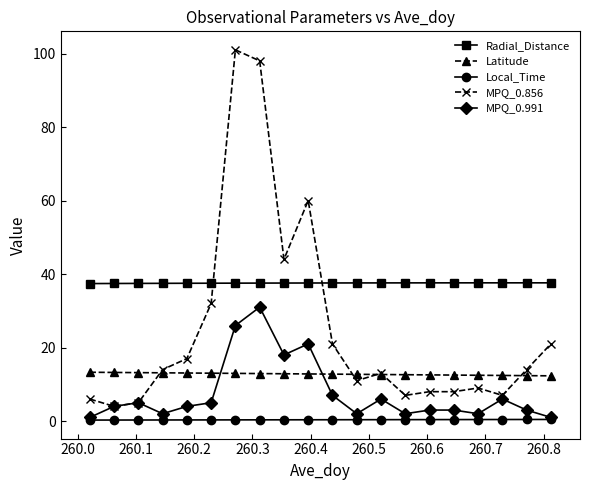

Which series has the widest spread of values?

MPQ_0.856